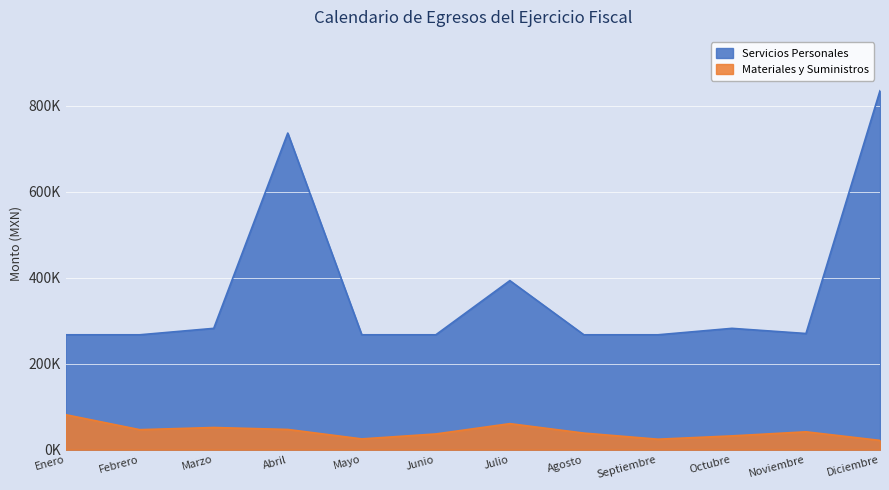

Is it true that Servicios Personales equals 184892.6 at Agosto?

False